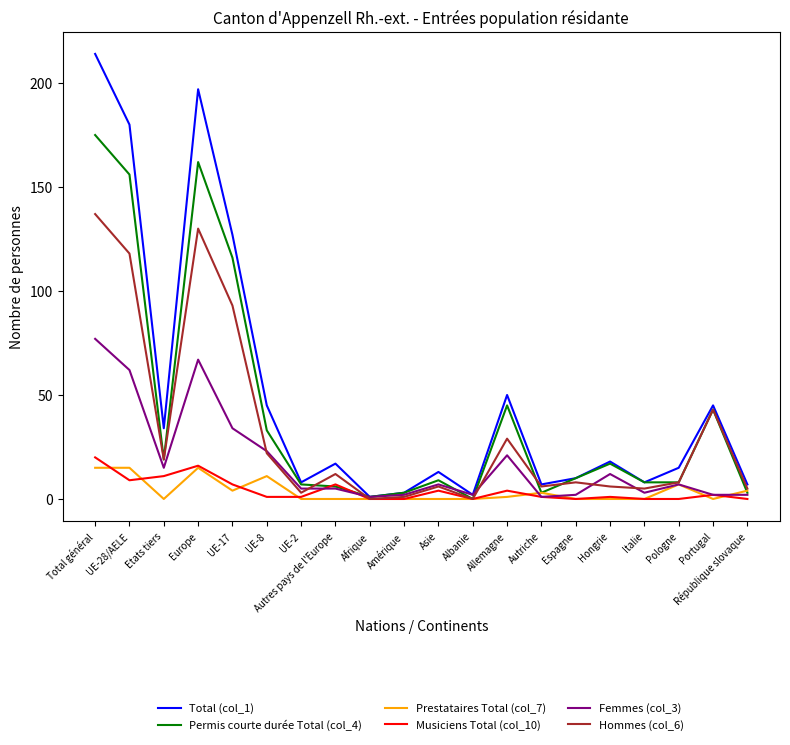

Count the number of categories in the chart.

20